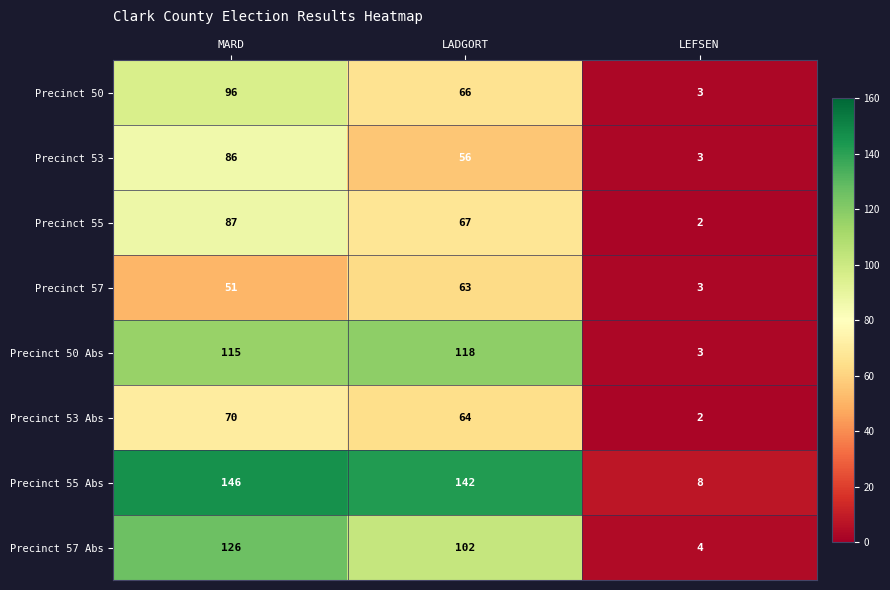

What is the sum of the Precinct 57 Abs values at LEFSEN and LADGORT?

106